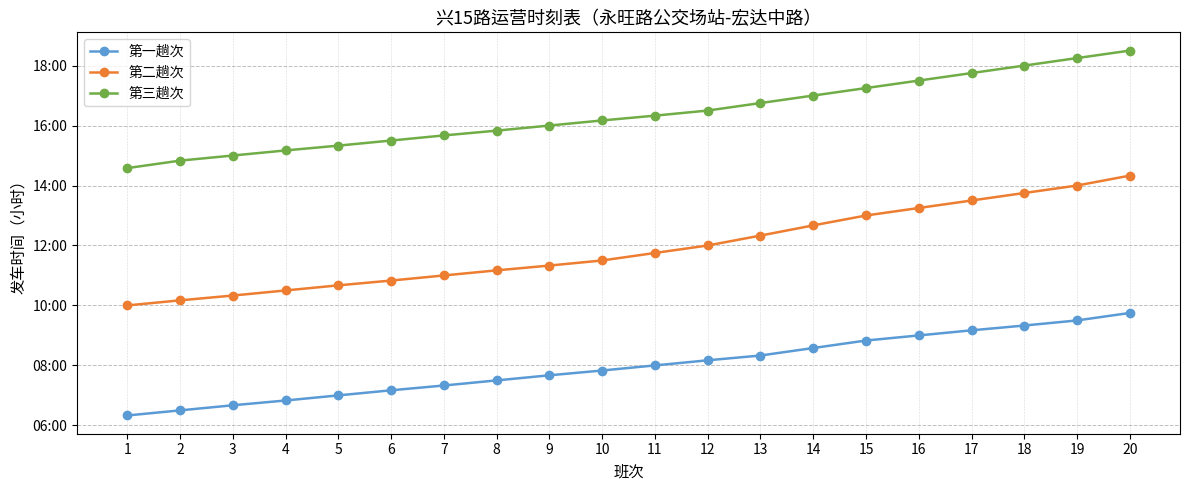

Between 17 and 5, which is larger?

17